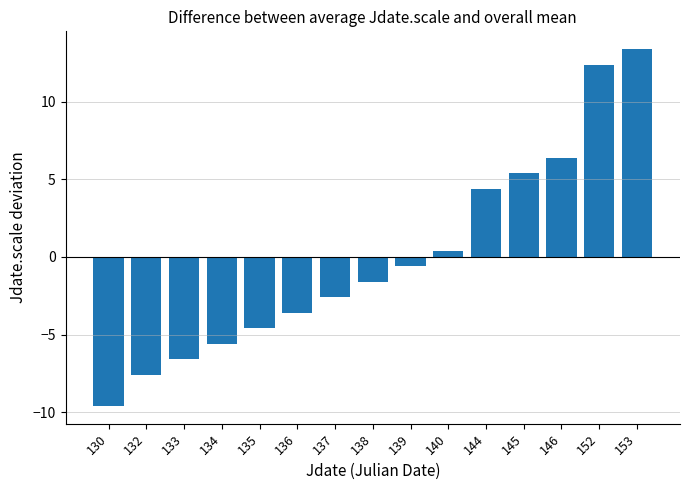

Reading left to right, list all the values displayed in this chart.

130=-9.6	132=-7.6	133=-6.6	134=-5.6	135=-4.6	136=-3.6	137=-2.6	138=-1.6	139=-0.6	140=0.4	144=4.4	145=5.4	146=6.4	152=12.4	153=13.4